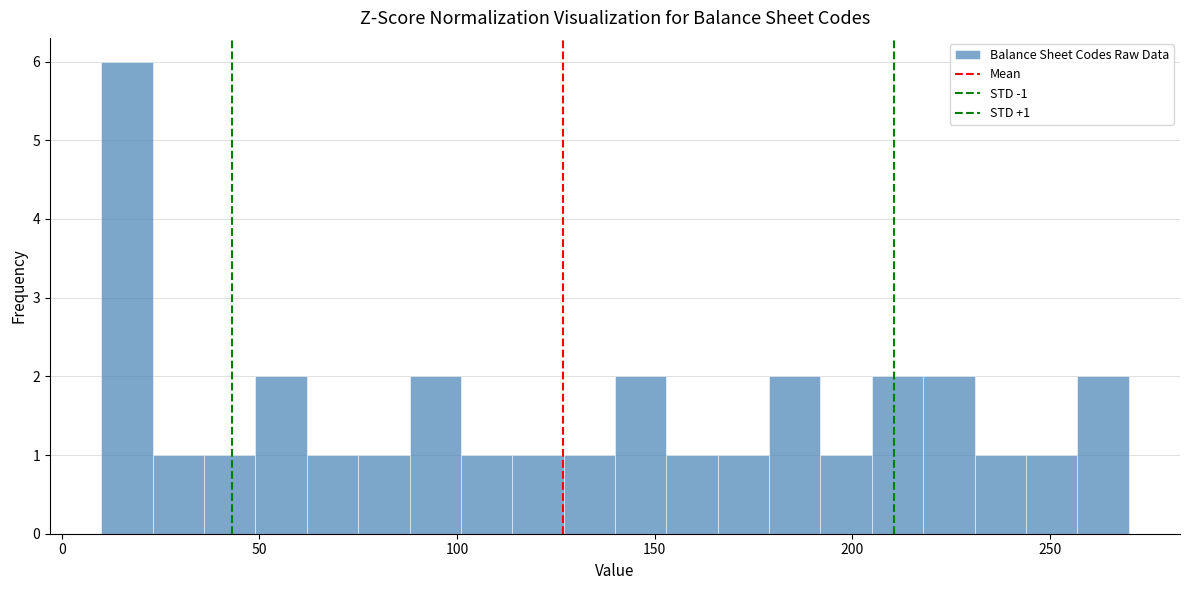

Around what value on the x-axis is the tallest bar? Give the approximate position of its centre, as read against the axis.

15